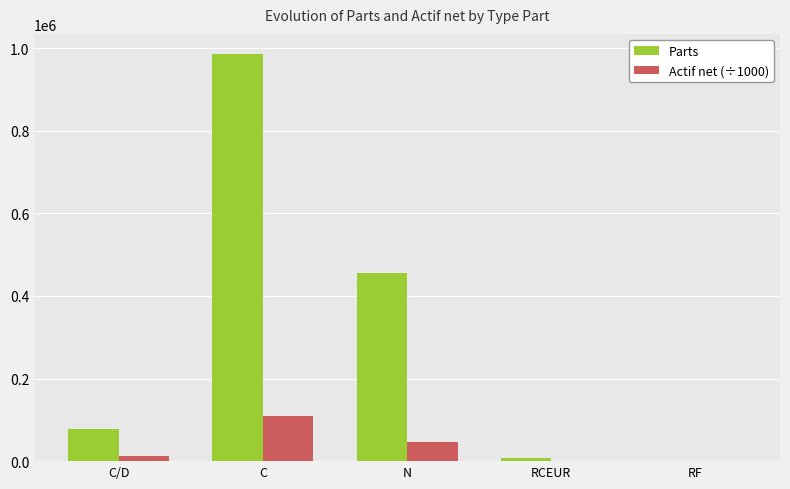

Is it true that Actif net (÷1000) equals 45568.8 at N?

True